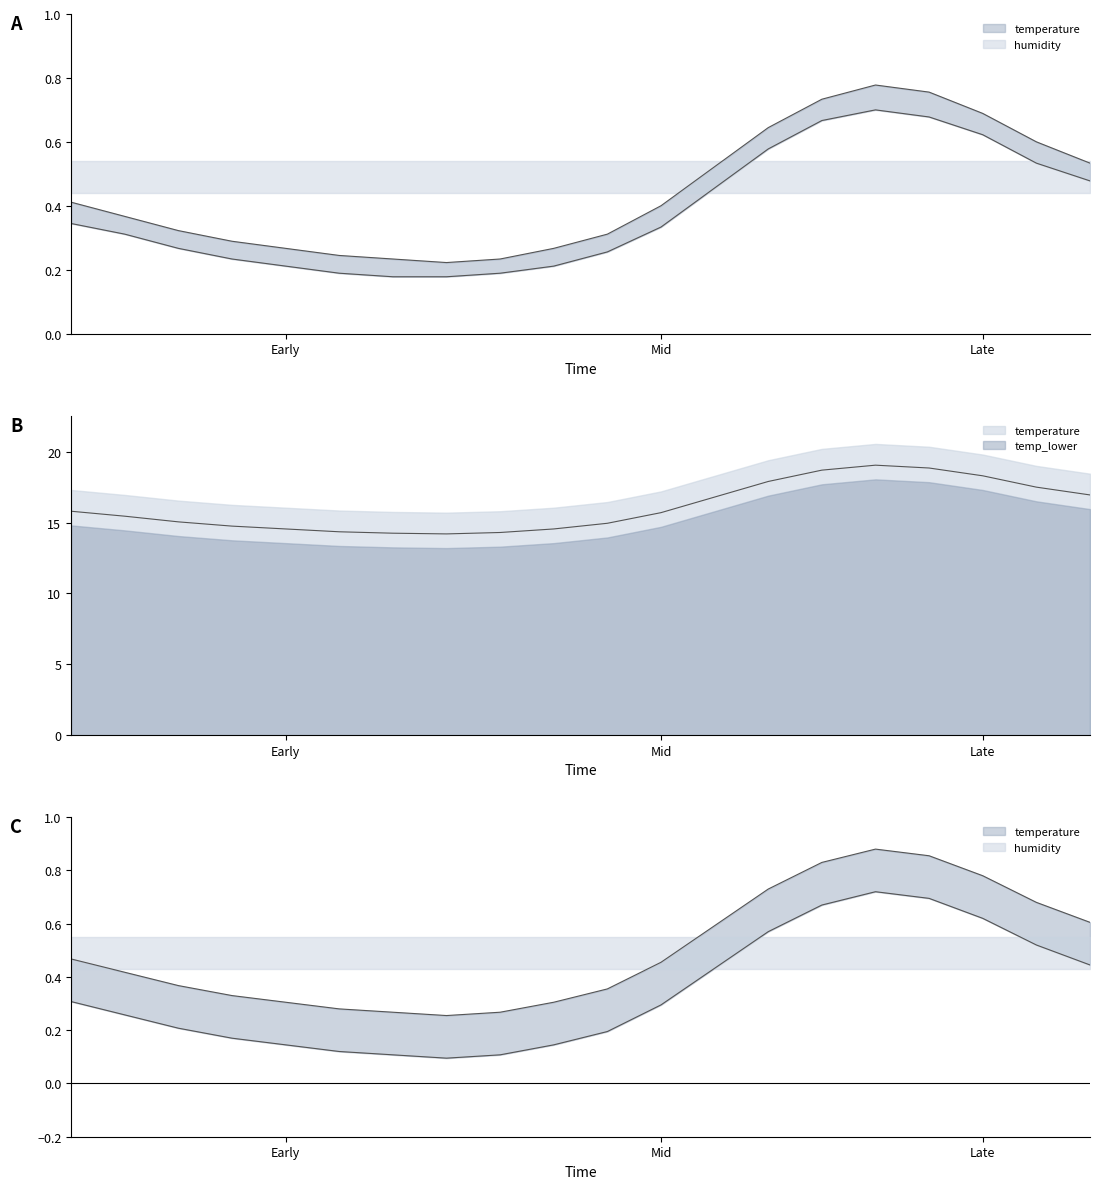

What is the sum of all temperature values?

8.8